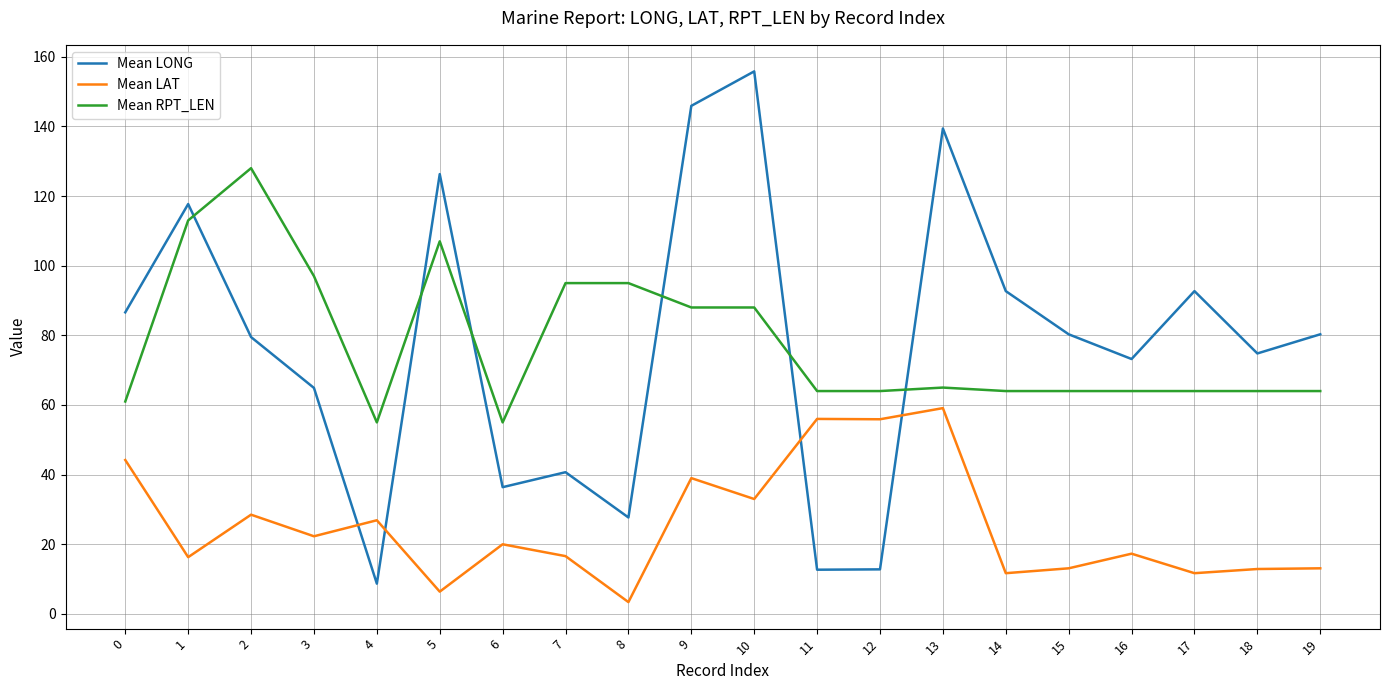

What are all the series names shown in the legend?

Mean LONG, Mean LAT, Mean RPT_LEN